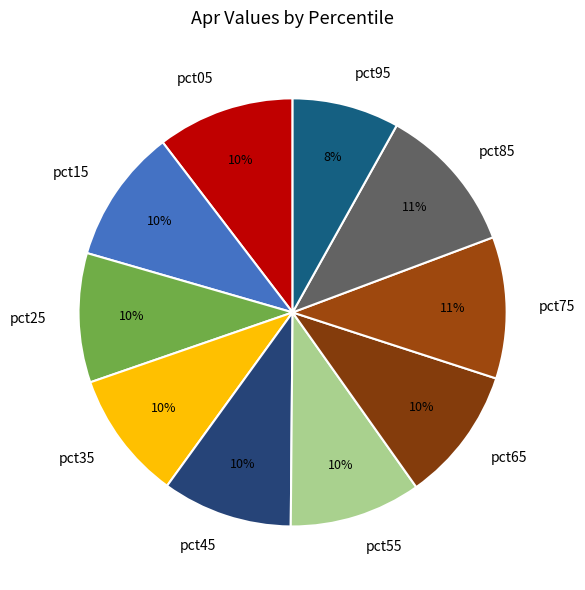

What percentage is the pct55 slice, to the nearest percent?

10%